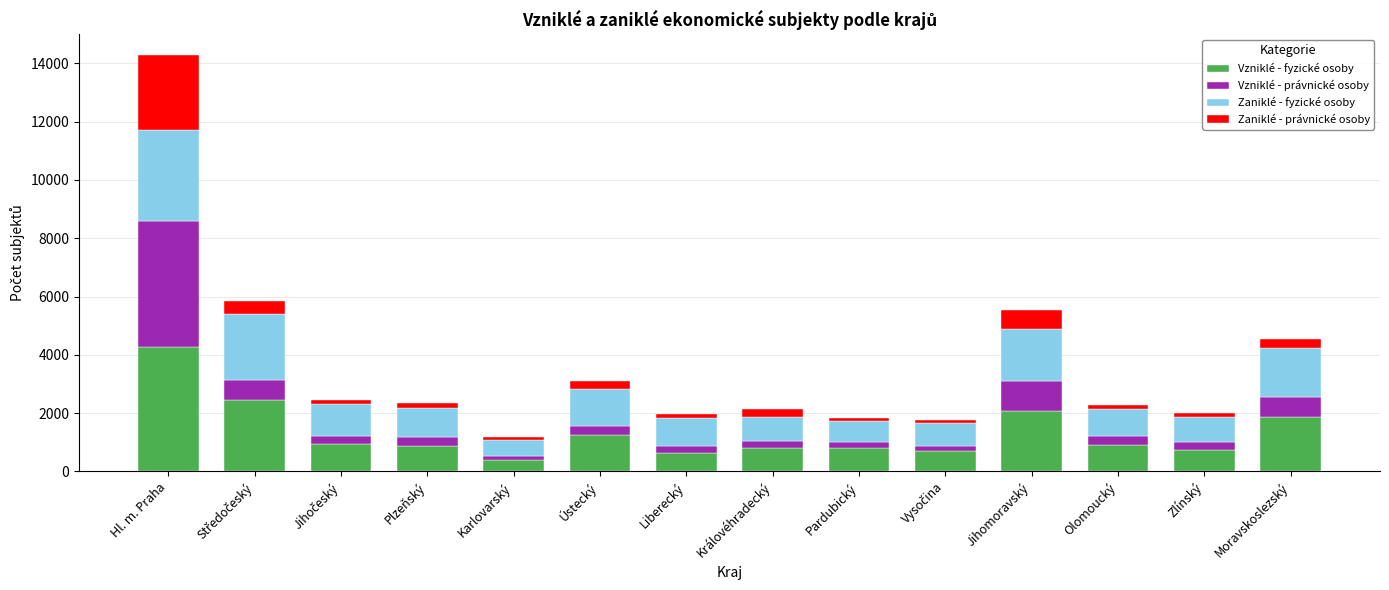

At which category is the sum across all series the highest?

Hl. m. Praha